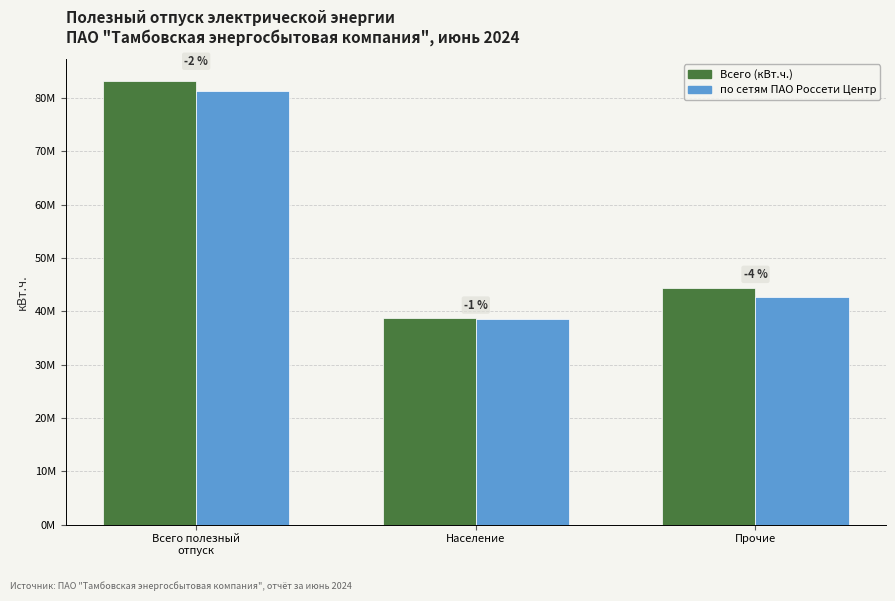

What are all the series names shown in the legend?

Всего (кВт.ч.), по сетям ПАО Россети Центр